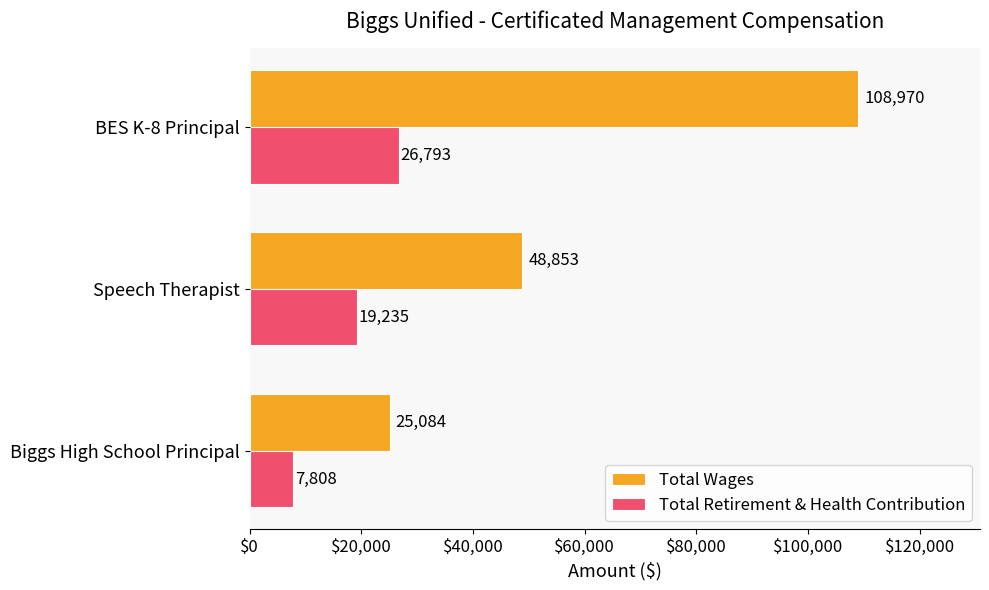

At which label does Total Retirement & Health Contribution reach its peak?

BES K-8 Principal